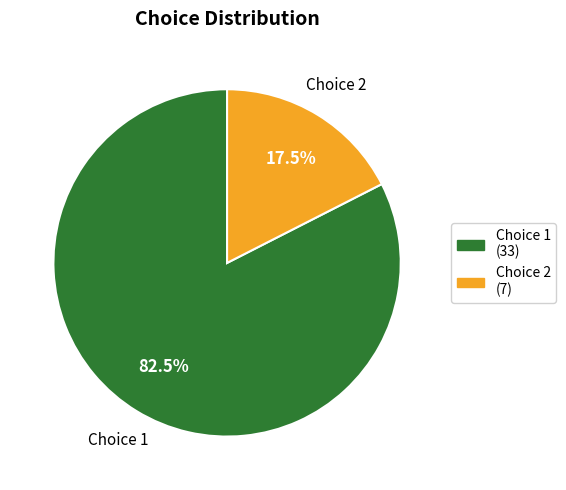

Is there a majority slice in this chart?

Yes